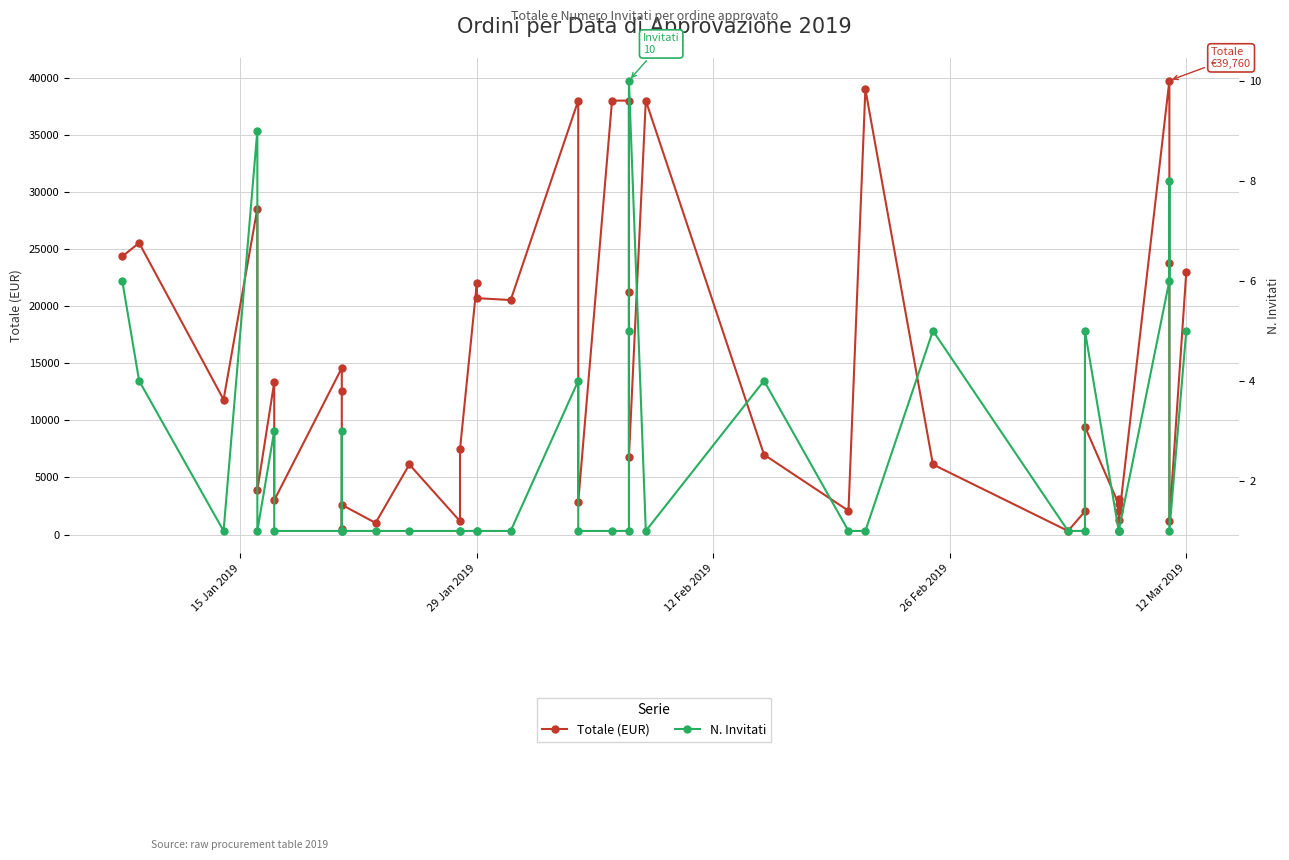

At how many categories does at least one series exceed 4996?

25